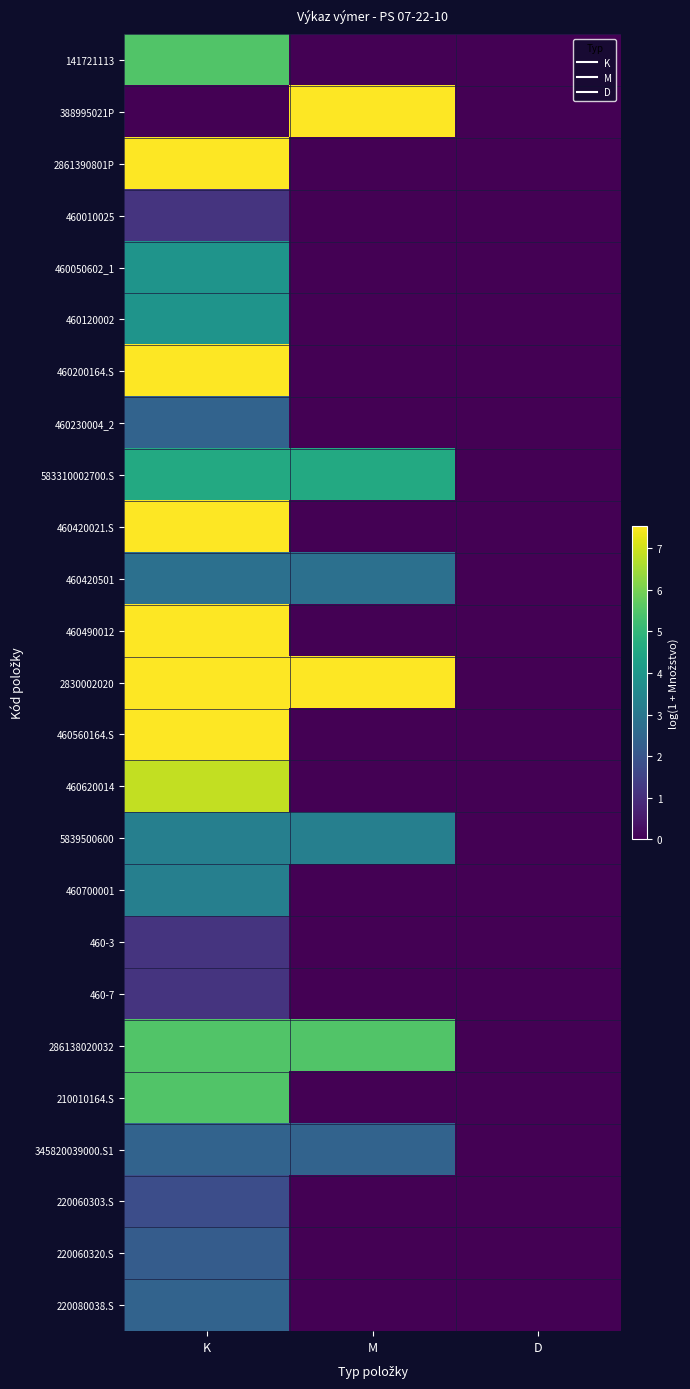

What is the greatest value displayed?

7.5